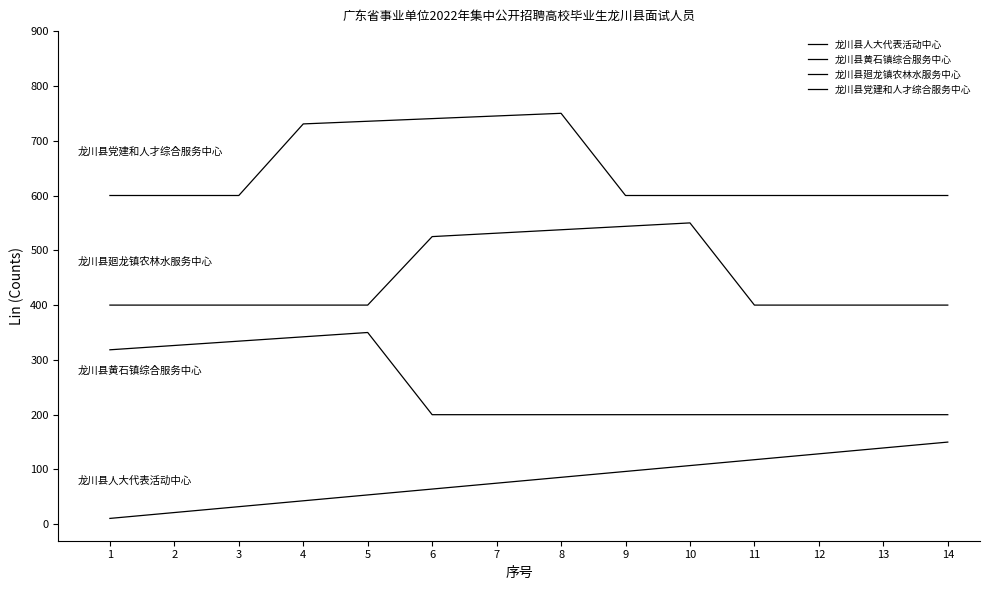

Which label corresponds to the largest value in the chart?

8